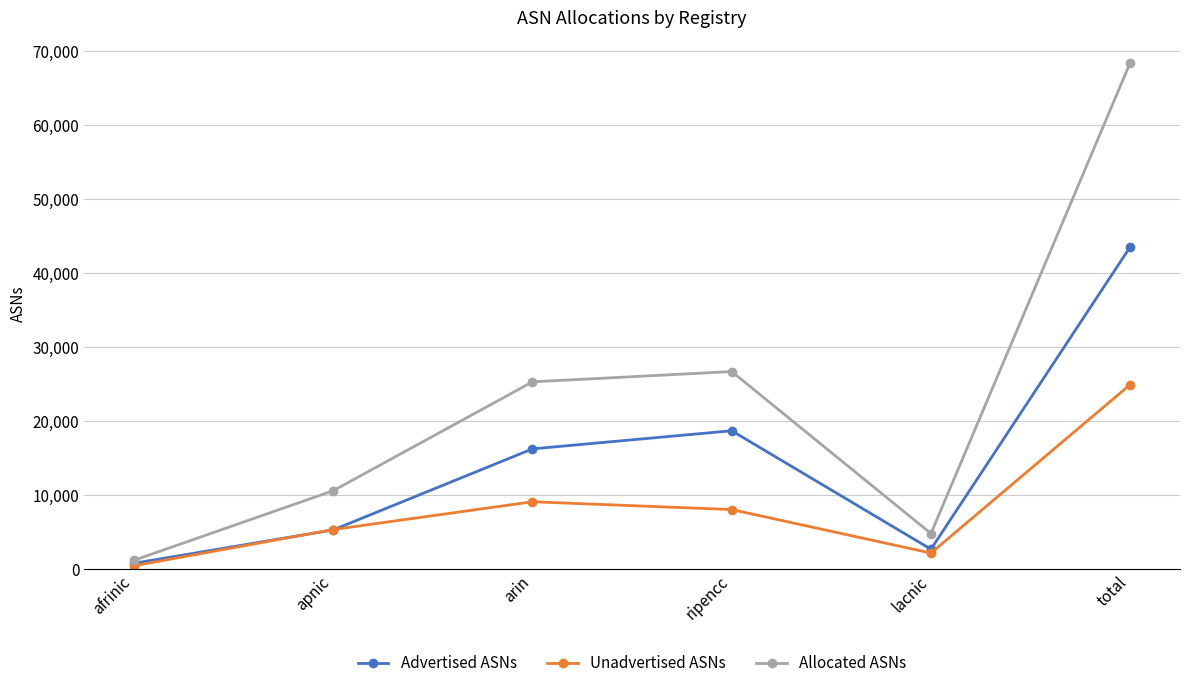

At which label does Allocated ASNs reach its peak?

total